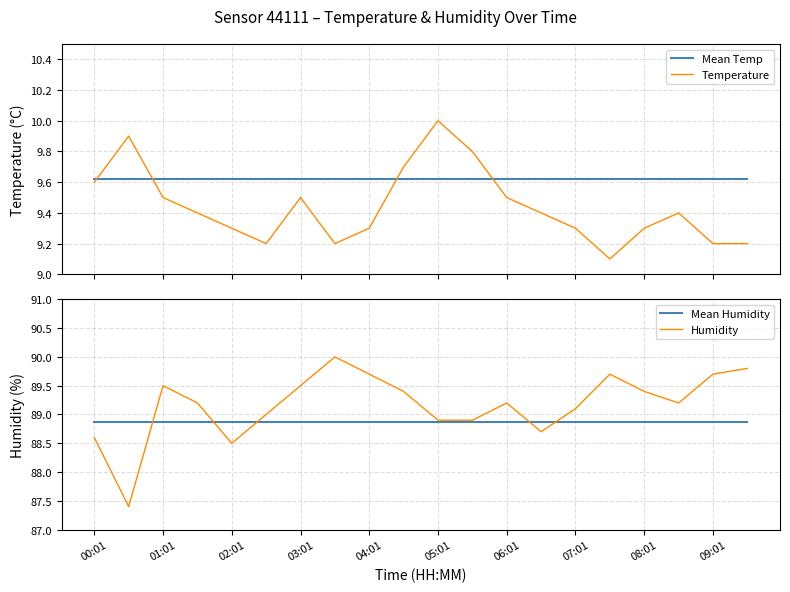

At how many categories does at least one series exceed 51?

20